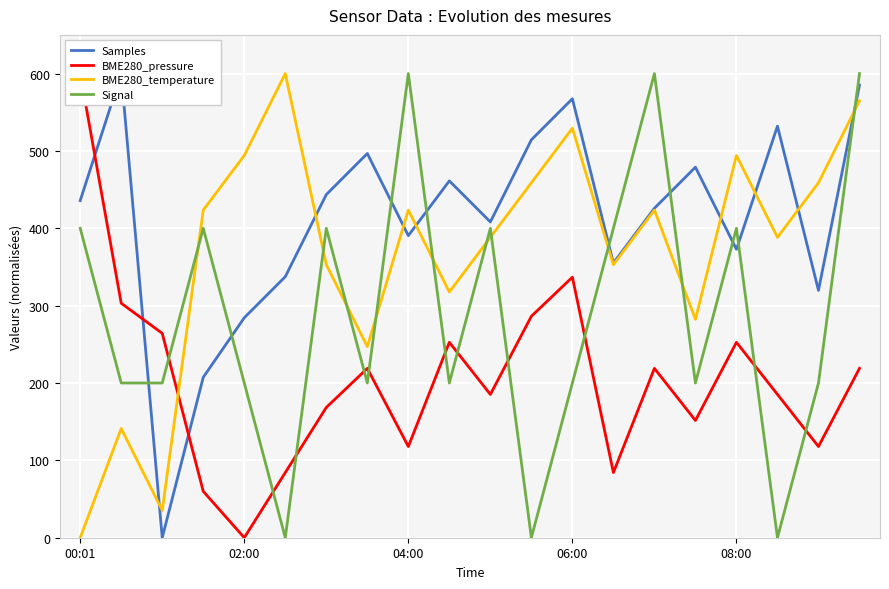

At which category is the sum across all series the highest?

19